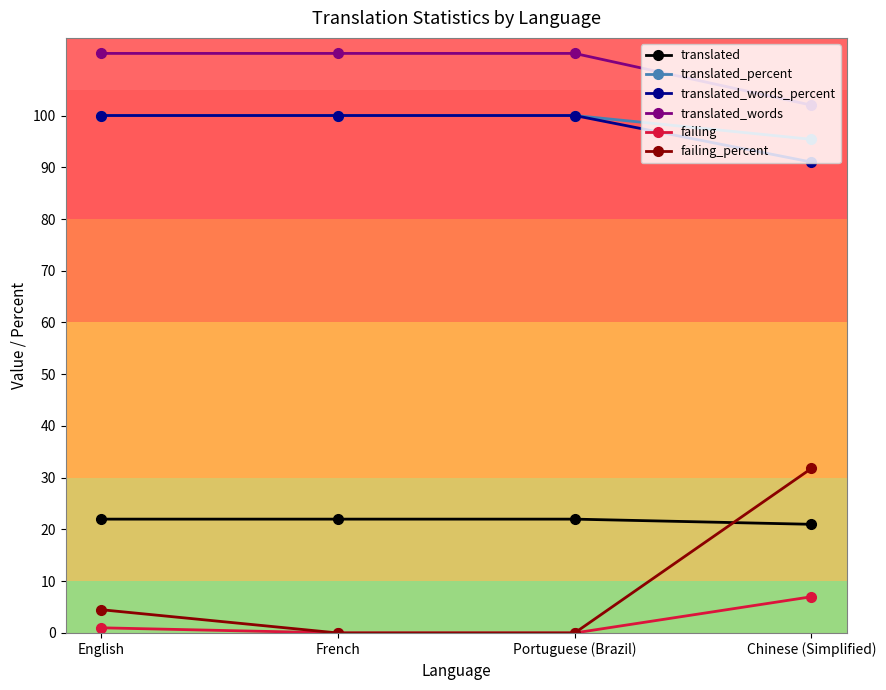

True or false: translated_words and translated intersect in this chart.

False